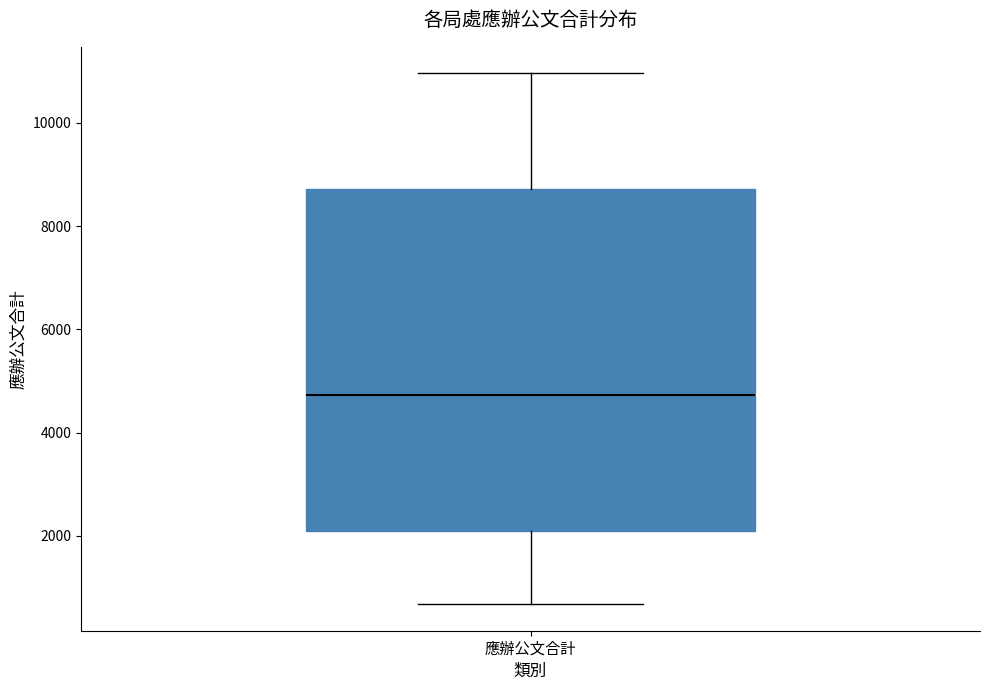

Where does the lower whisker of the box for 應辦公文合計 end on the y-axis? The values are not printed on the chart, so give them approximately, as read against the axis.

600